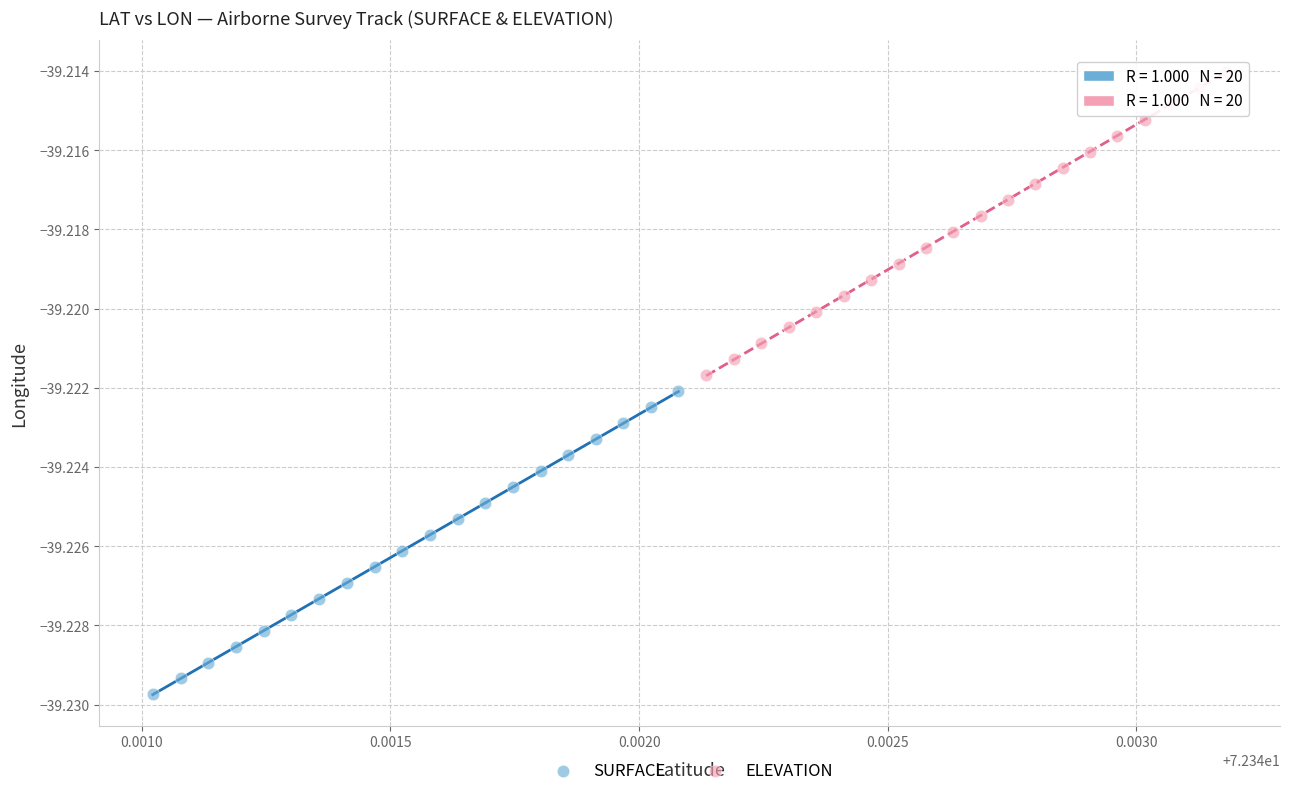

Which series contains the lowest Y value?

SURFACE